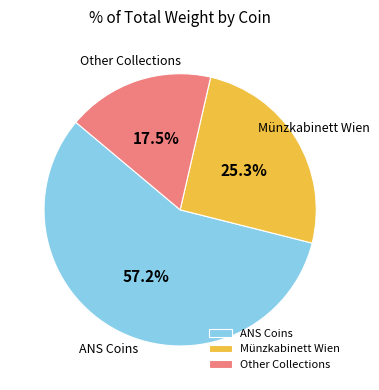

What is the smallest slice in the pie chart?

Other Collections